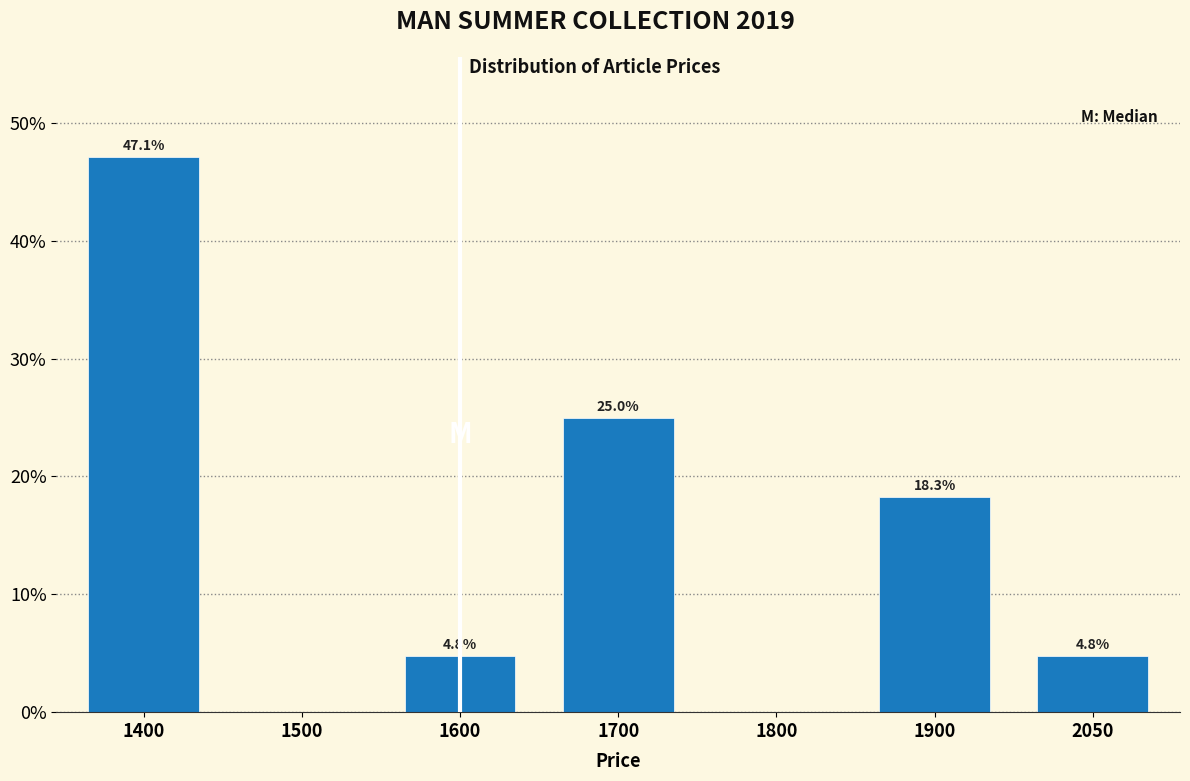

Reading left to right, extract all data points from this chart.

1400=47.1	1500=0.0	1600=4.8	1700=25.0	1800=0.0	1900=18.3	2050=4.8